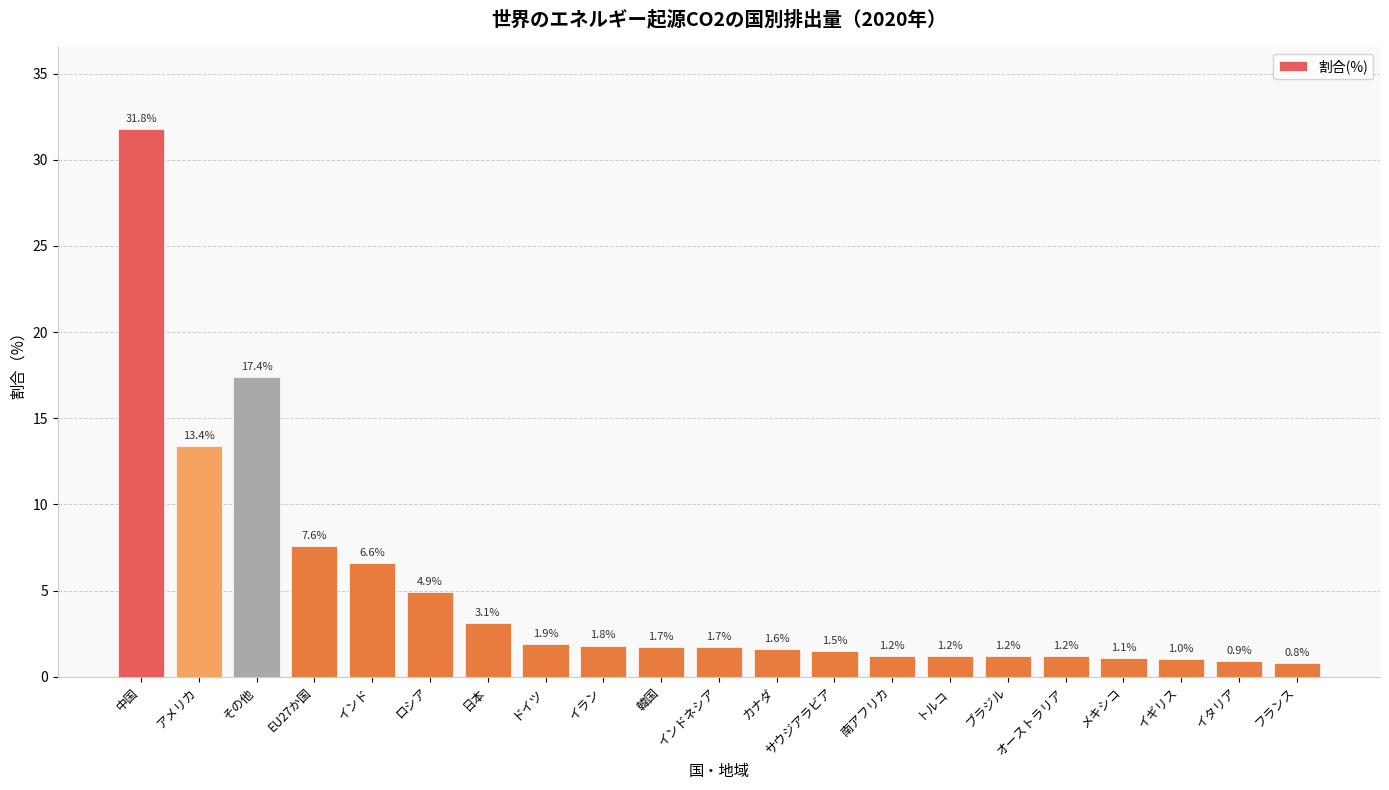

Which category has the lowest value across all series?

フランス